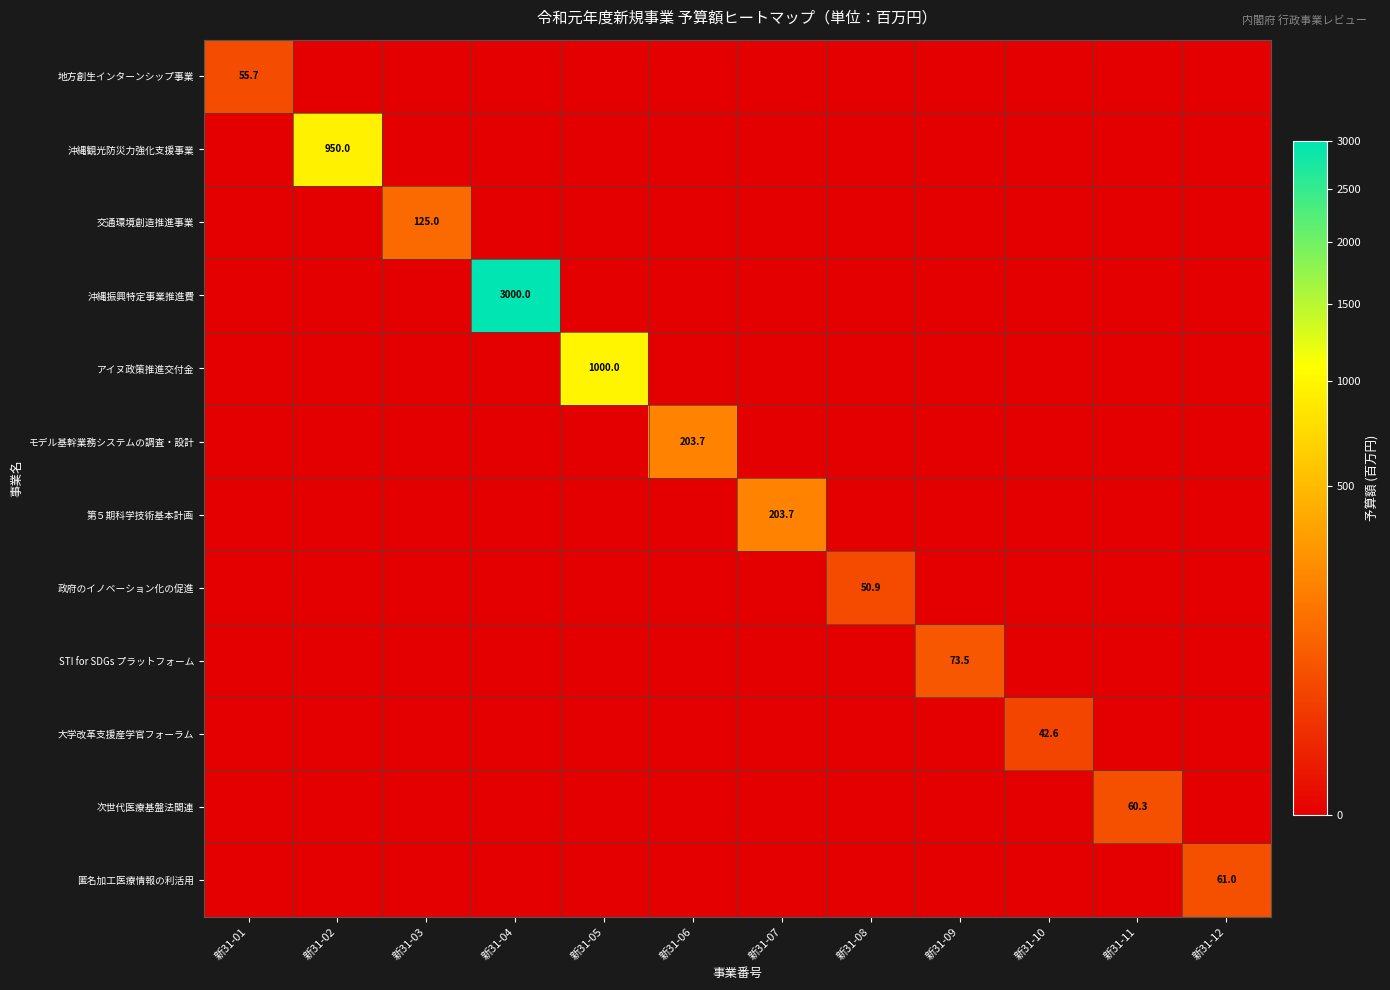

At how many categories does at least one series exceed 127?

5